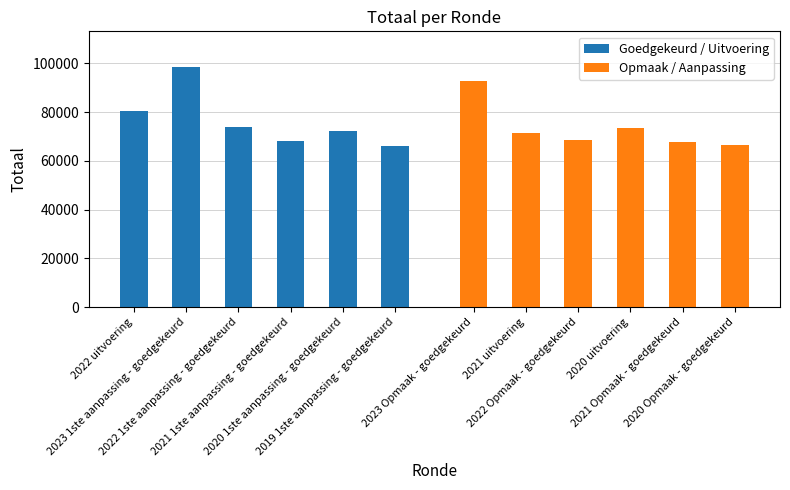

What is the minimum value shown in the chart?

65949